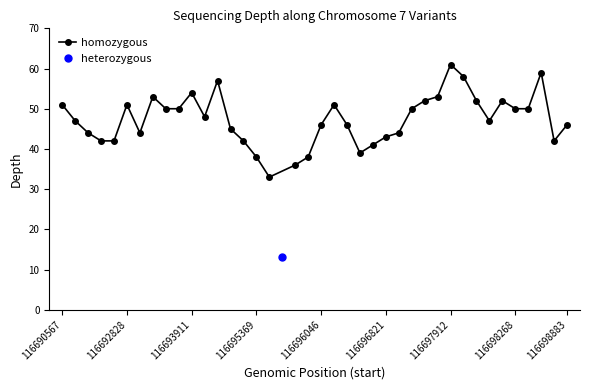

At which category does homozygous reach its first local peak?

116692828